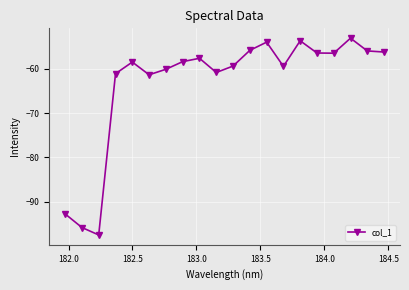

What is the difference between the second highest and second lowest values?

42.1